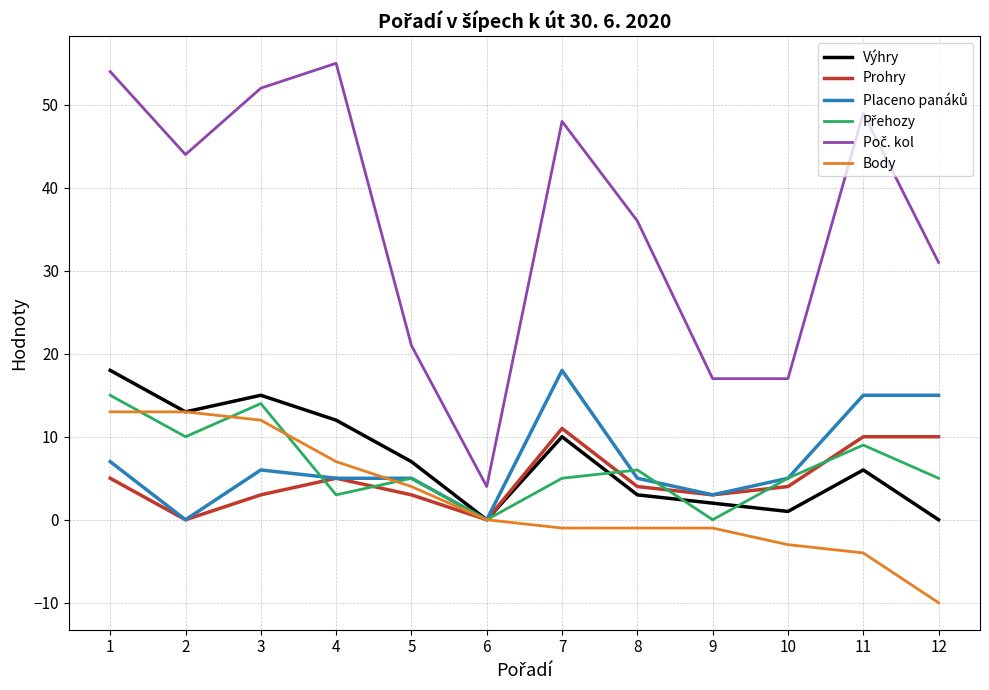

What is the maximum value shown in the chart?

55